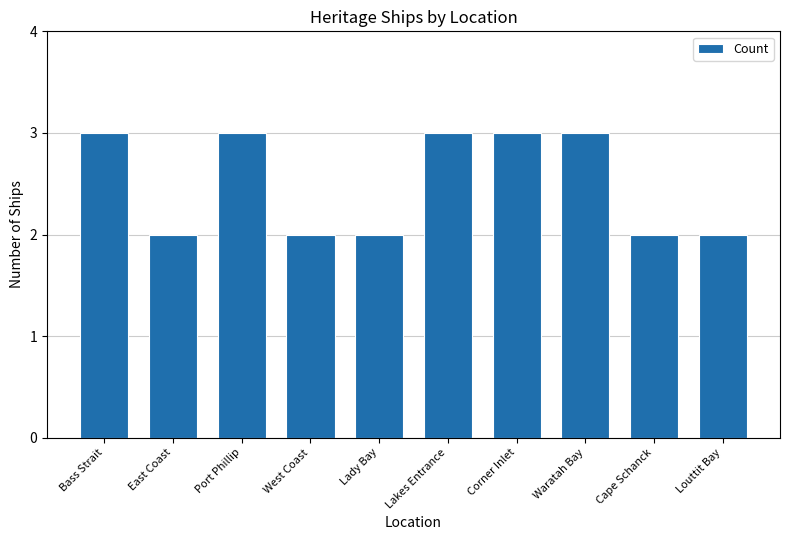

Reading left to right, extract all data points from this chart.

3	2	3	2	2	3	3	3	2	2